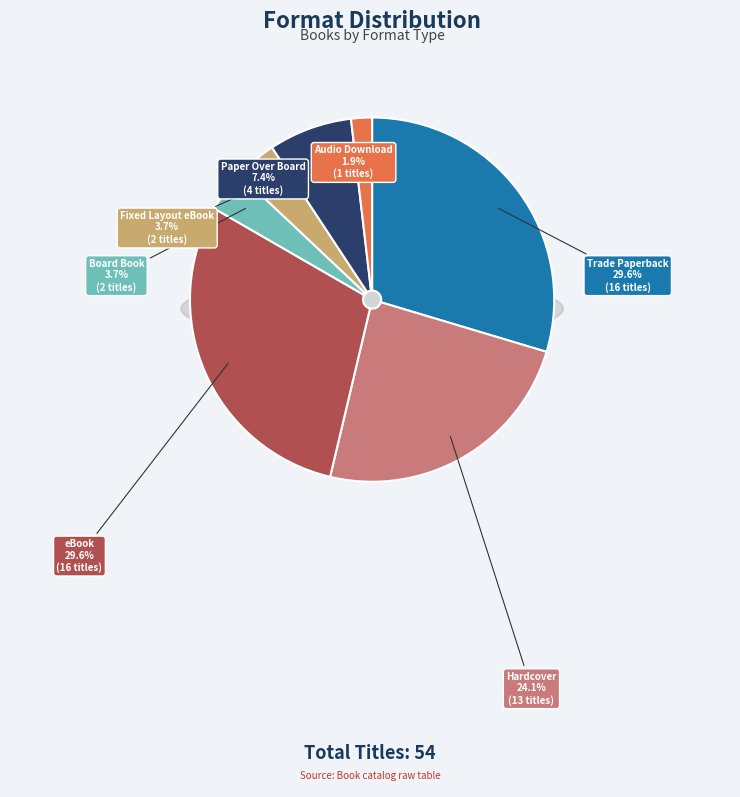

Which slice is the largest?

Trade Paperback